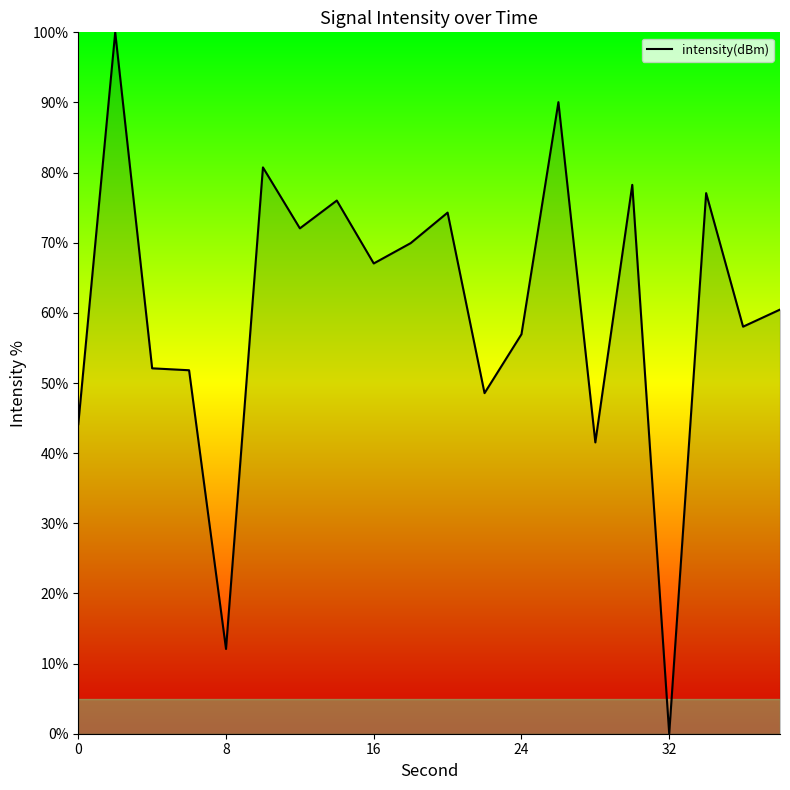

What is the difference between the maximum and minimum values?

100.0